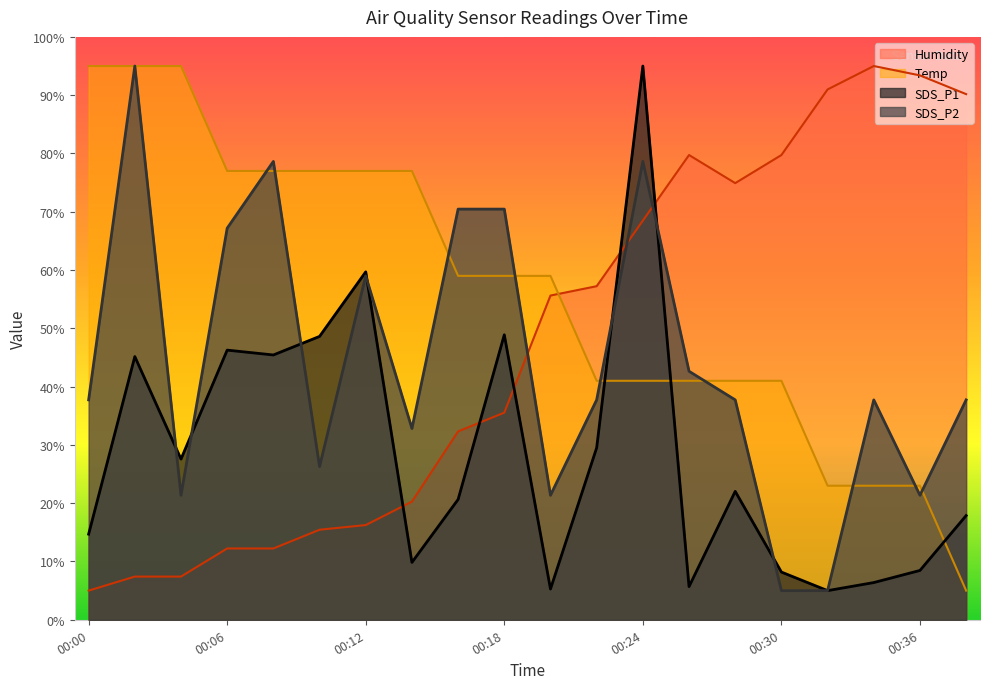

Is the value of Humidity at 00:32 greater than the value of SDS_P2 at 00:16?

Yes